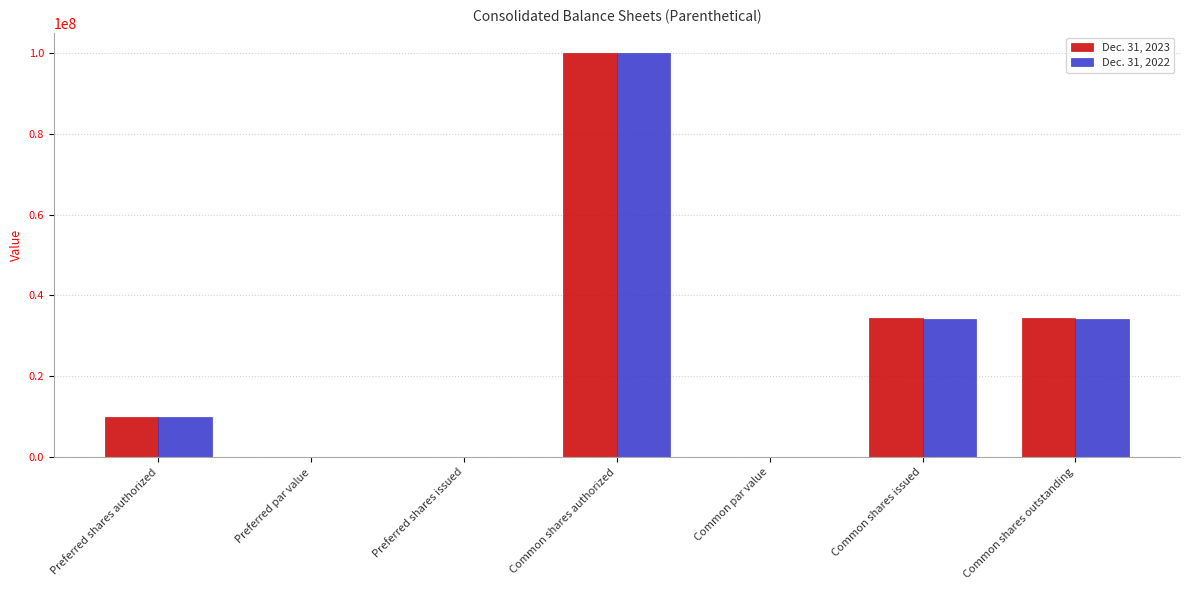

Between Common shares authorized and Common shares outstanding, which series saw the biggest shift?

Dec. 31, 2022